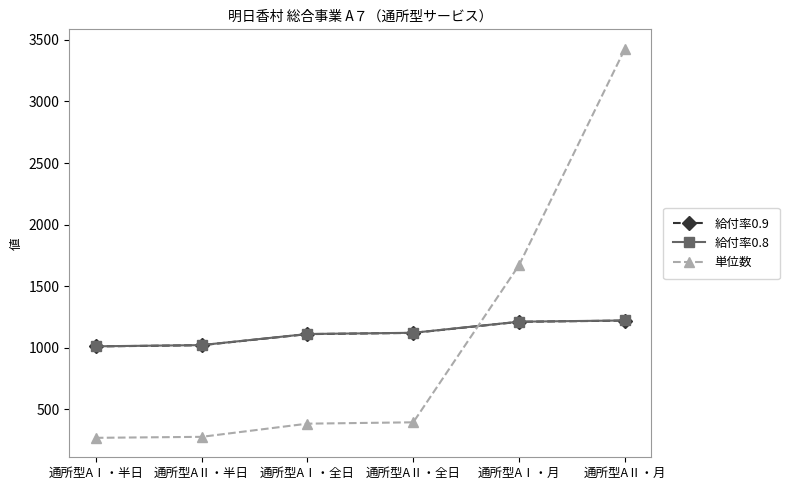

What is the value of the 給付率0.9 point at the 1st from the left?

1011